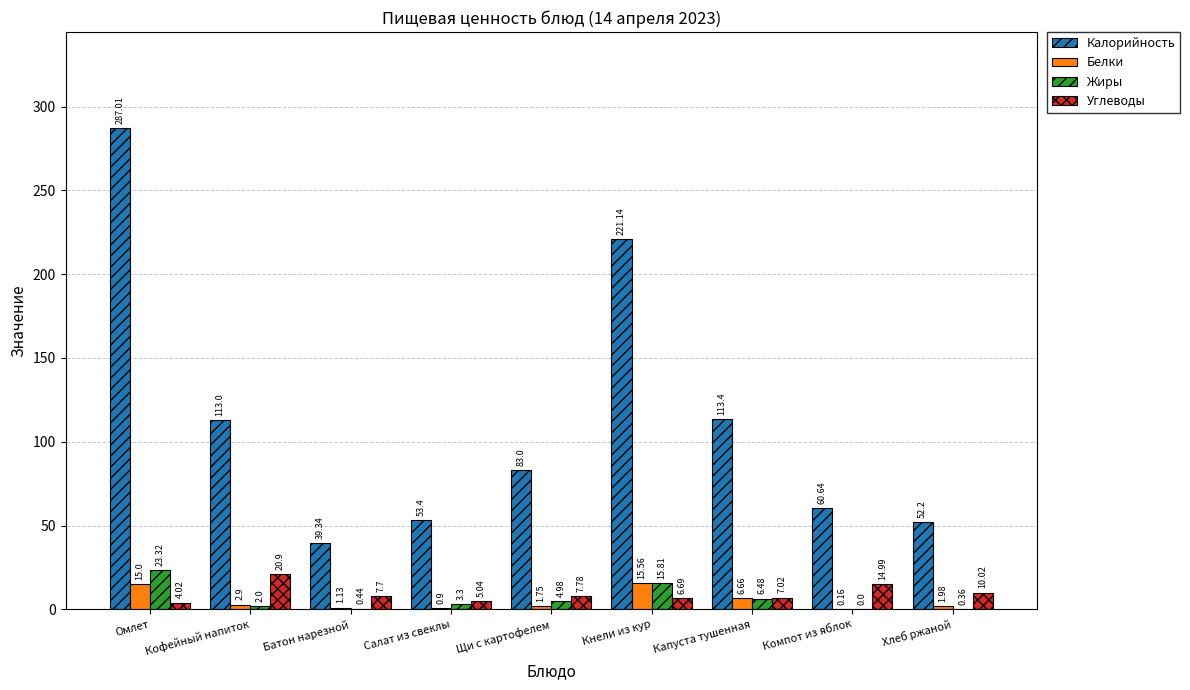

Is the value of Углеводы at Капуста тушенная greater than the value of Калорийность at Кнели из кур?

No